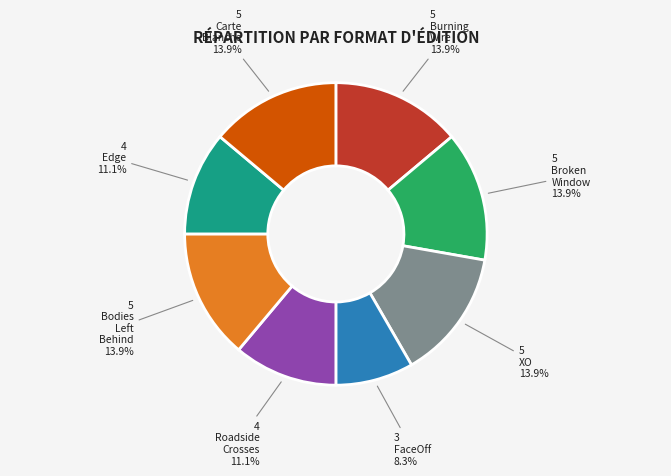

Is there any slice that represents more than half of the pie?

No